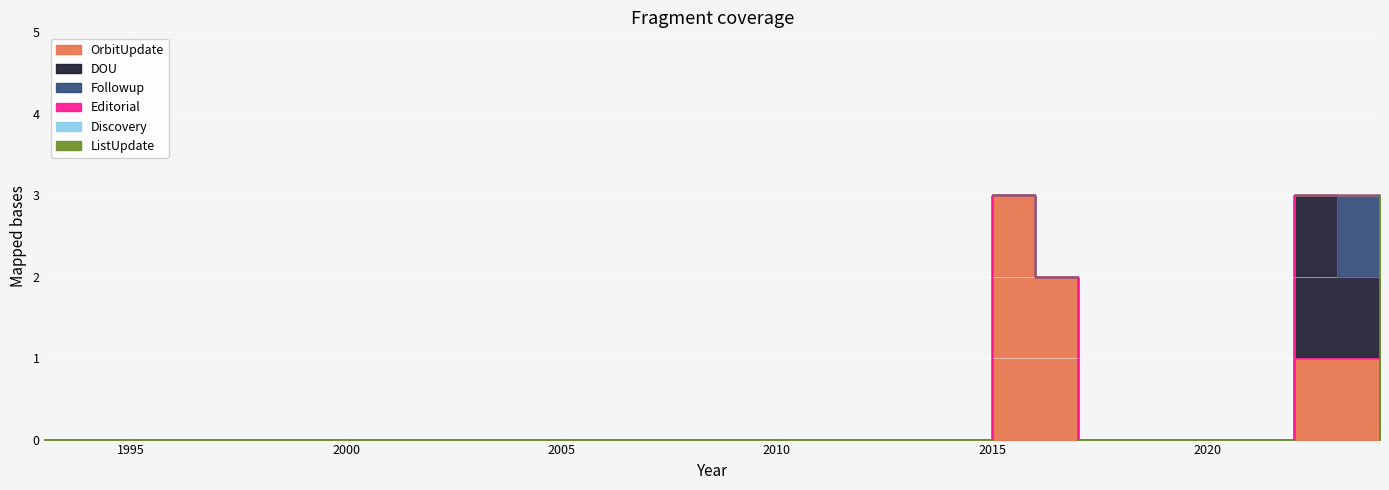

Which series has the largest range (max minus min)?

OrbitUpdate